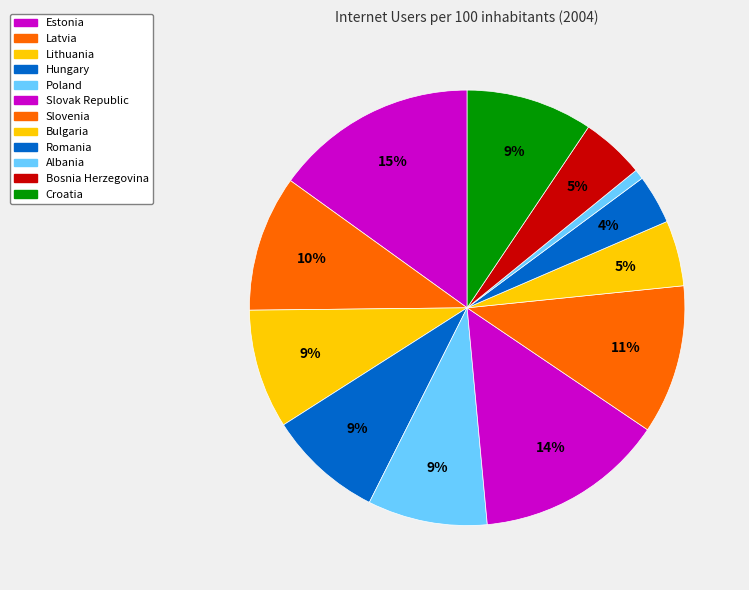

How many segments does this pie chart have?

12